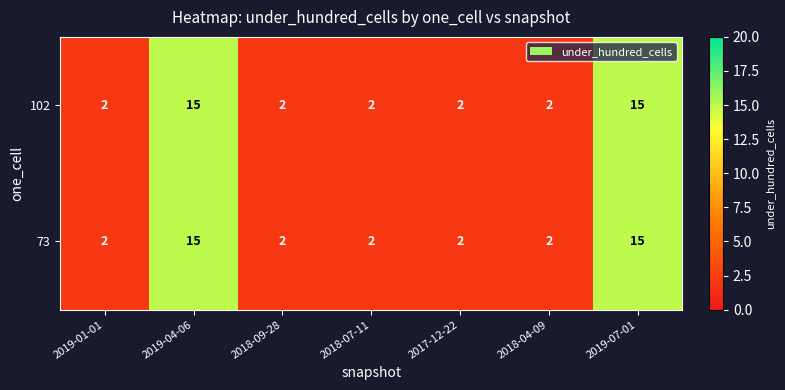

What is the maximum value for 73?

15